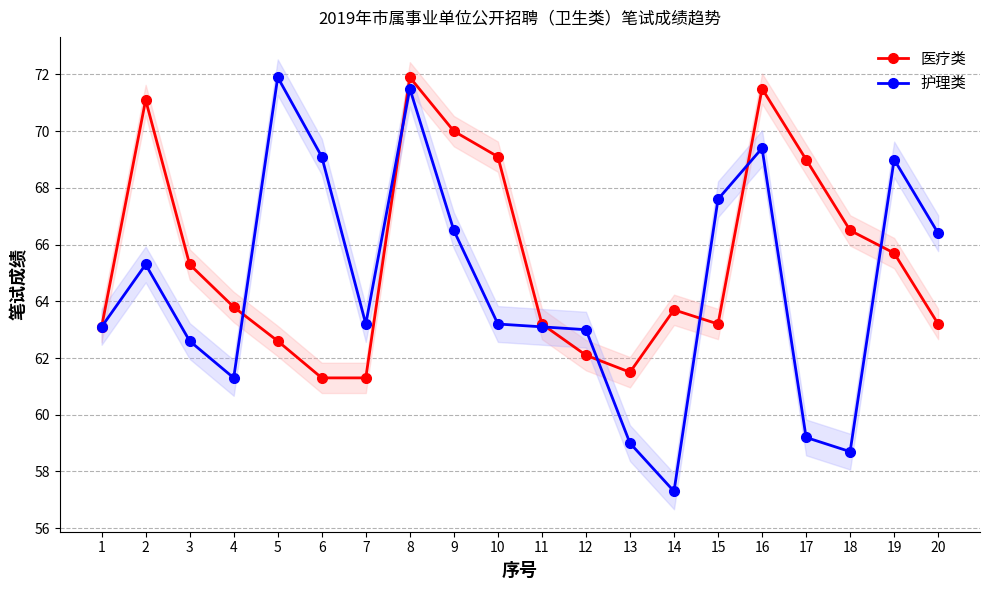

At which category does 护理类 reach its first local peak?

2